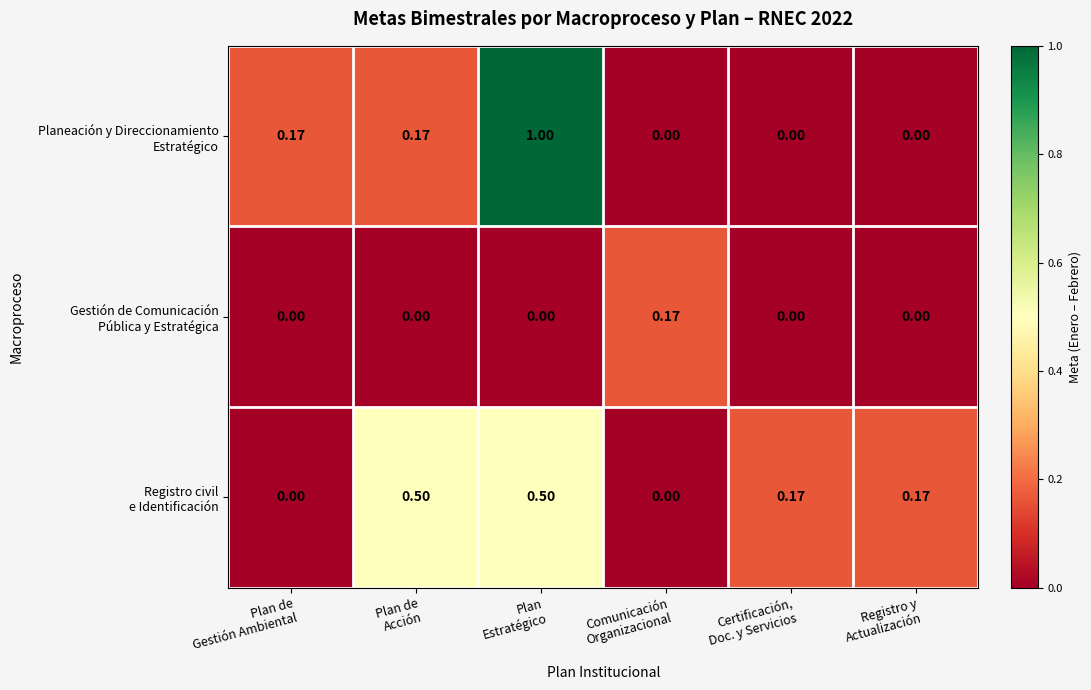

Count the number of categories in the chart.

6